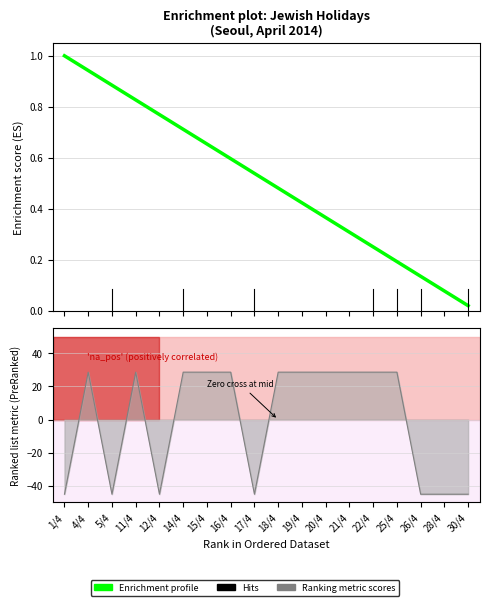

What is the label of the 3rd point from the left?

5/4